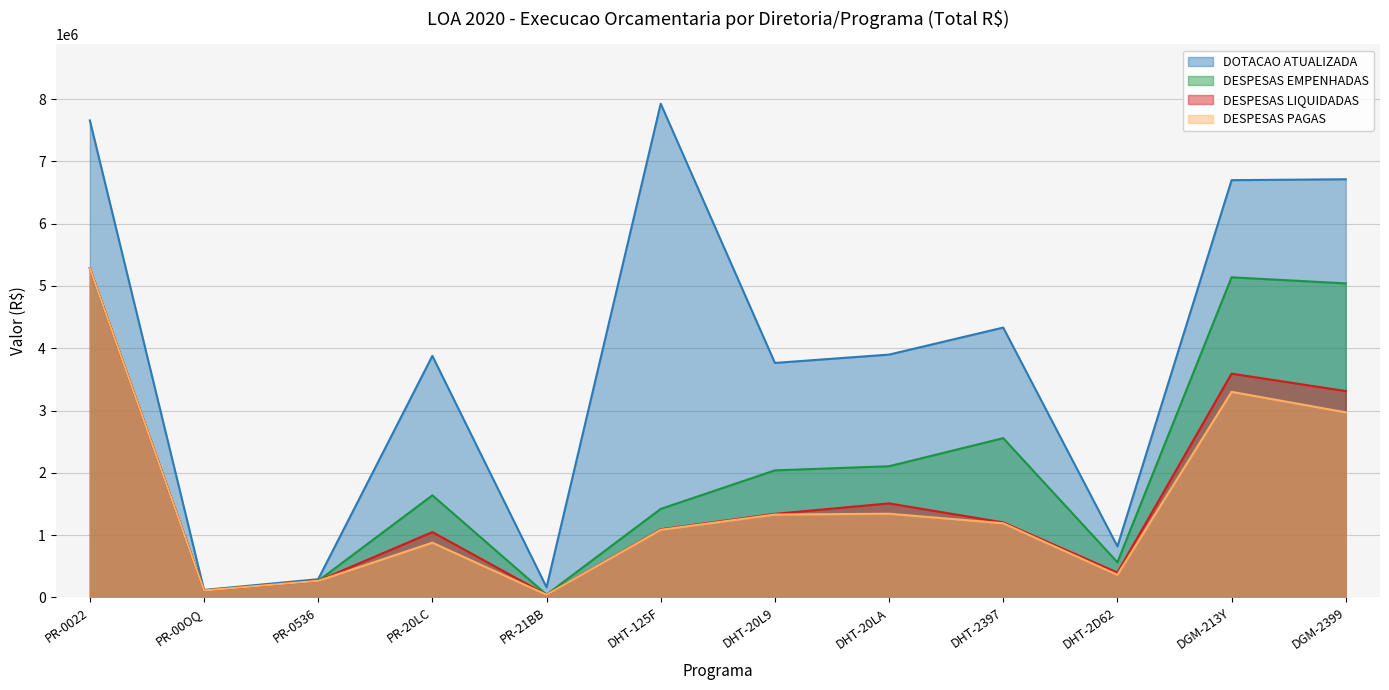

True or false: DESPESAS EMPENHADAS has a value of 5041795.8 at DGM-2399.

True